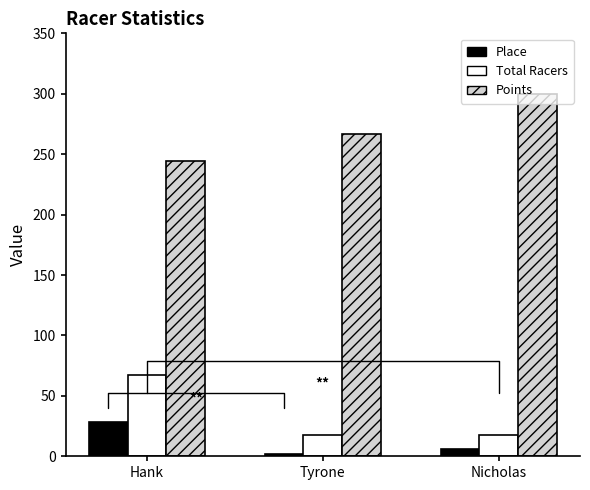

Rank the series by their maximum value, from lowest to highest.

Place, Total Racers, Points